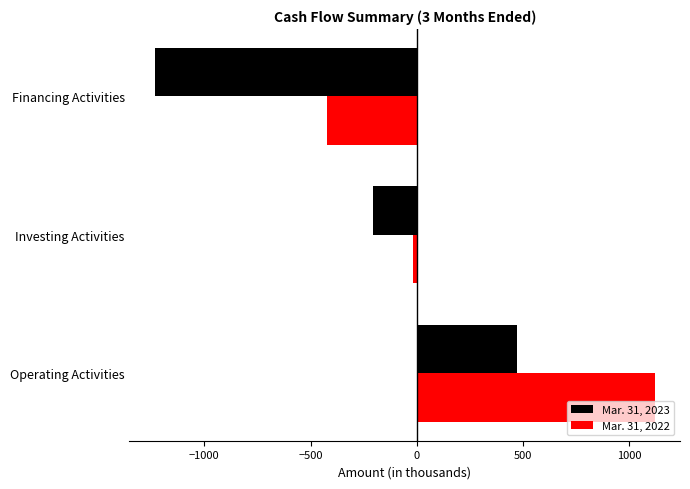

List the labels in order of Mar. 31, 2022 value, largest first.

Operating Activities, Investing Activities, Financing Activities